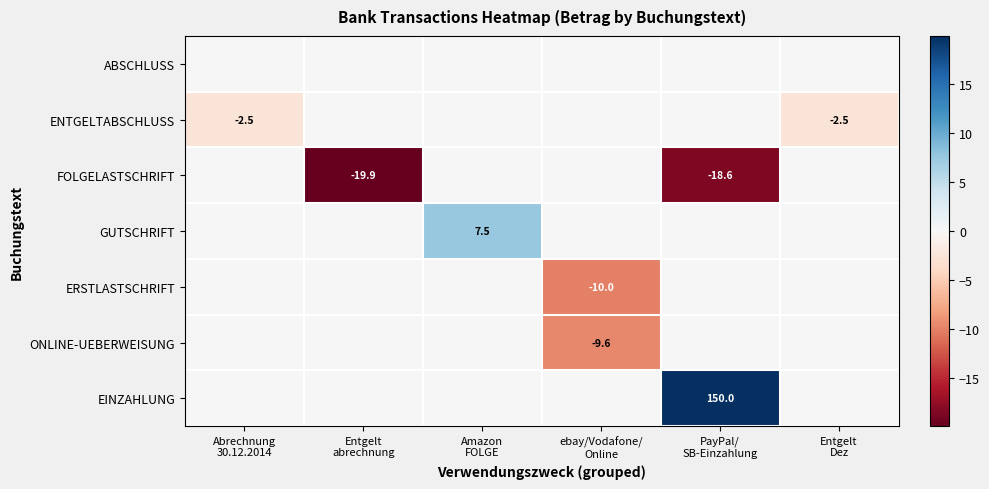

Rank the series by their maximum value, from highest to lowest.

EINZAHLUNG, GUTSCHRIFT, ABSCHLUSS, ENTGELTABSCHLUSS, FOLGELASTSCHRIFT, ERSTLASTSCHRIFT, ONLINE-UEBERWEISUNG